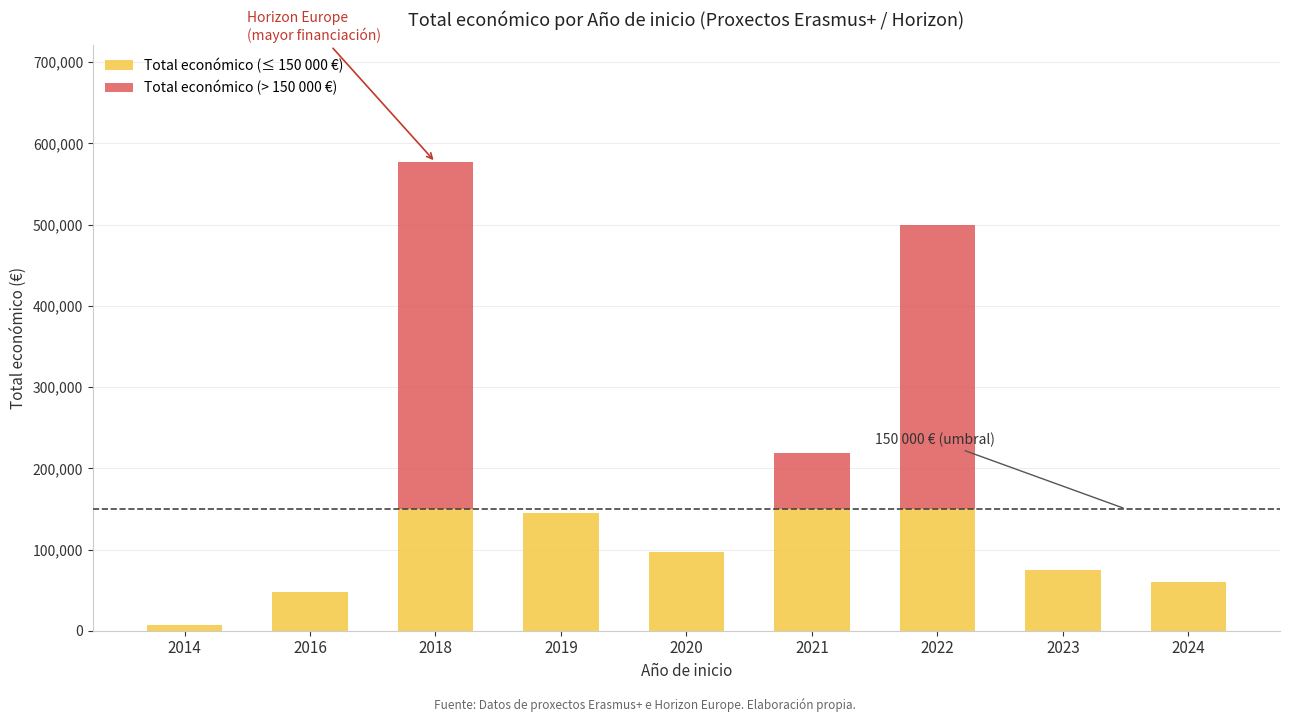

Reading left to right, transcribe the values for Total económico (≤ 150 000 €).

2014=7200	2016=48240	2018=150000	2019=145412	2020=96497	2021=150000	2022=150000	2023=75191	2024=60000